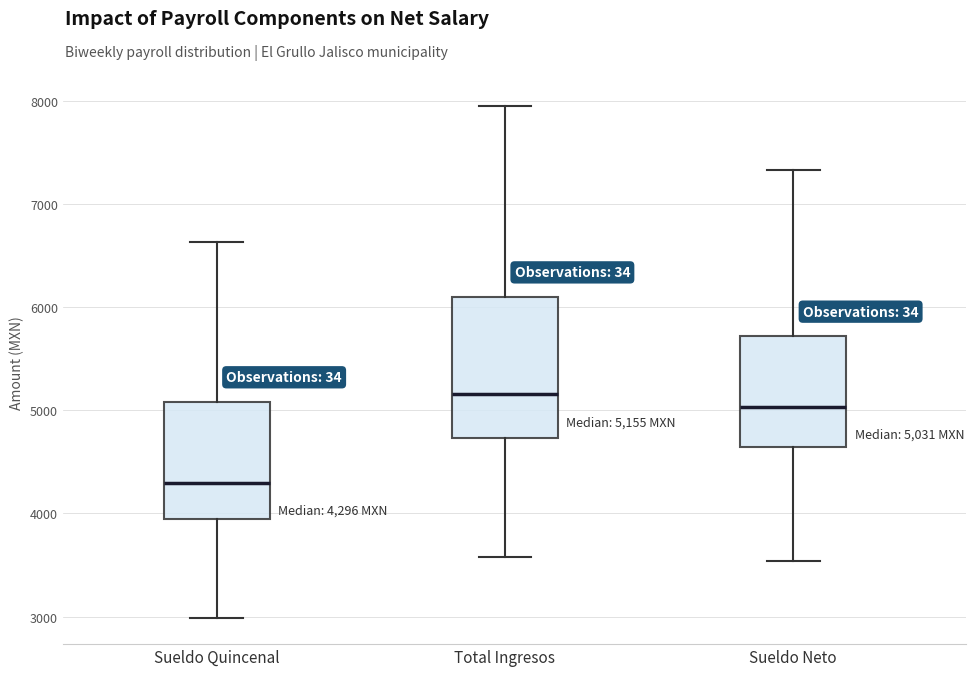

Comparing the boxes themselves (not the whiskers), which one is the tallest?

Total Ingresos